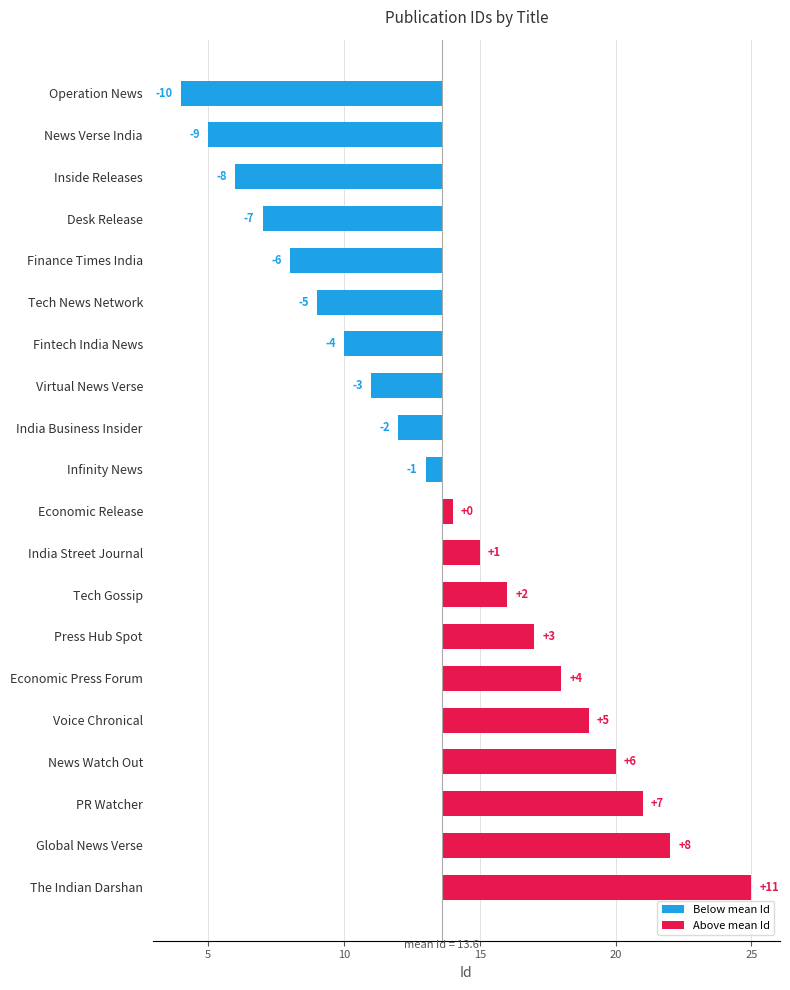

What are all the series names shown in the legend?

Below mean Id, Above mean Id